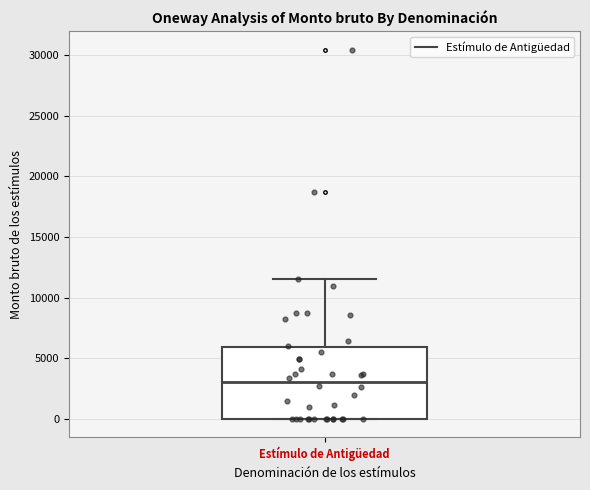

Transcribe this box plot: give where the median line is, the range the box spans, and where the two whiskers end, as read against the y-axis. The values are not printed on the chart, so give them approximately, as read against the axis.

median 3000, box 0 to 6000, whiskers 0 to 11500